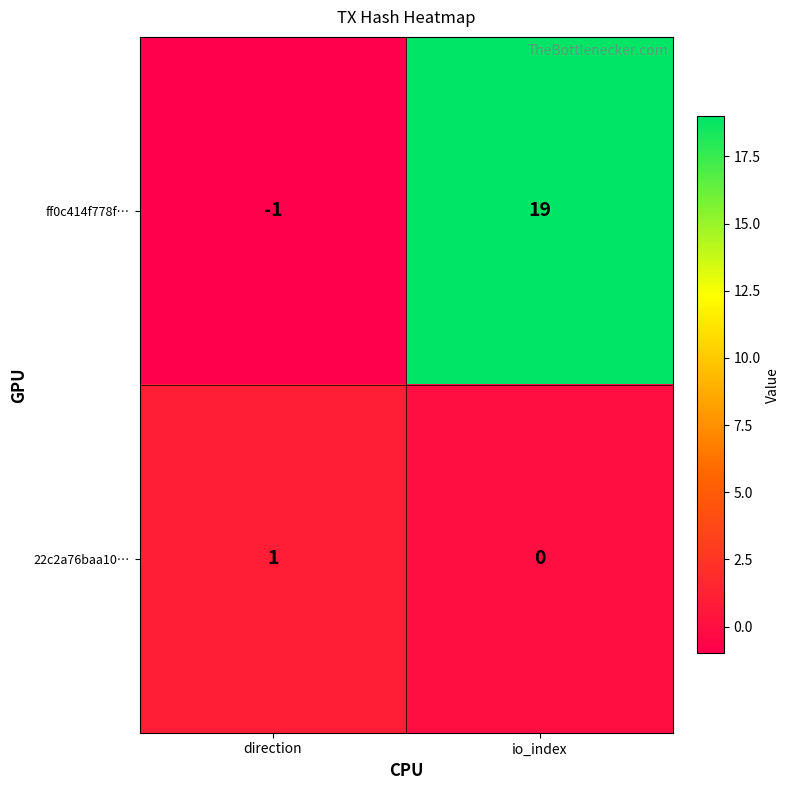

List the series in order of their peak value, highest first.

ff0c414f778f…, 22c2a76baa10…